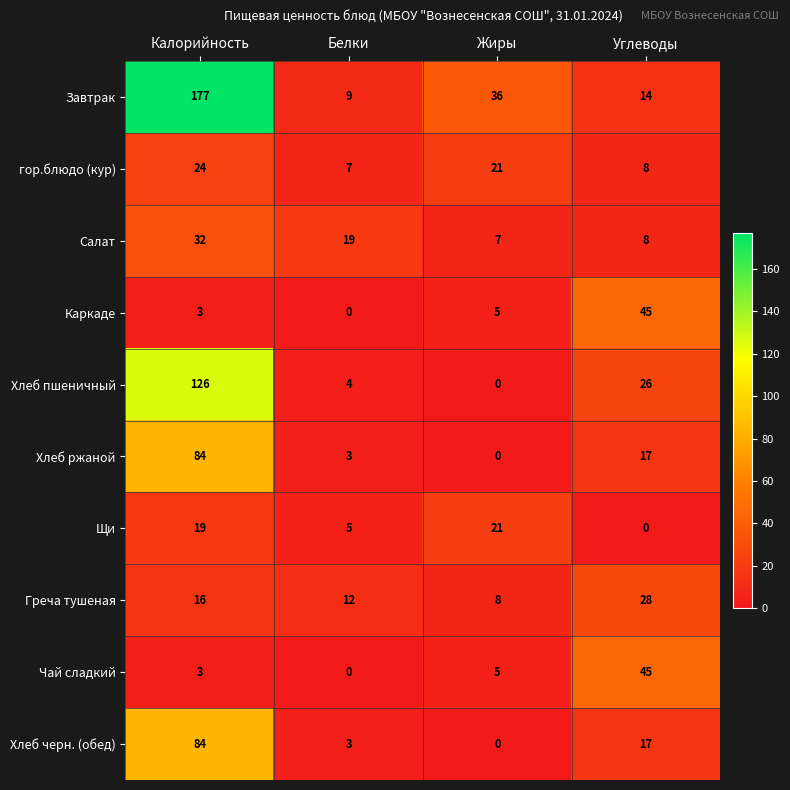

Which series changed the most between Калорийность and Жиры?

Завтрак